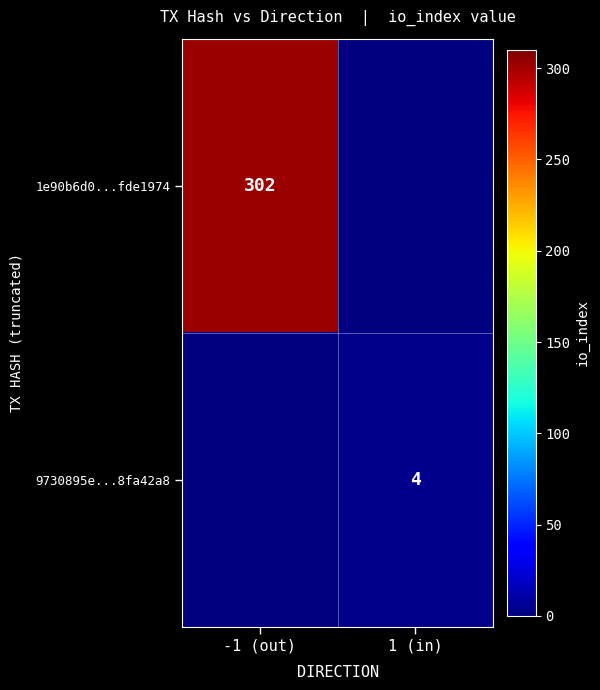

How many series are shown in this chart?

2